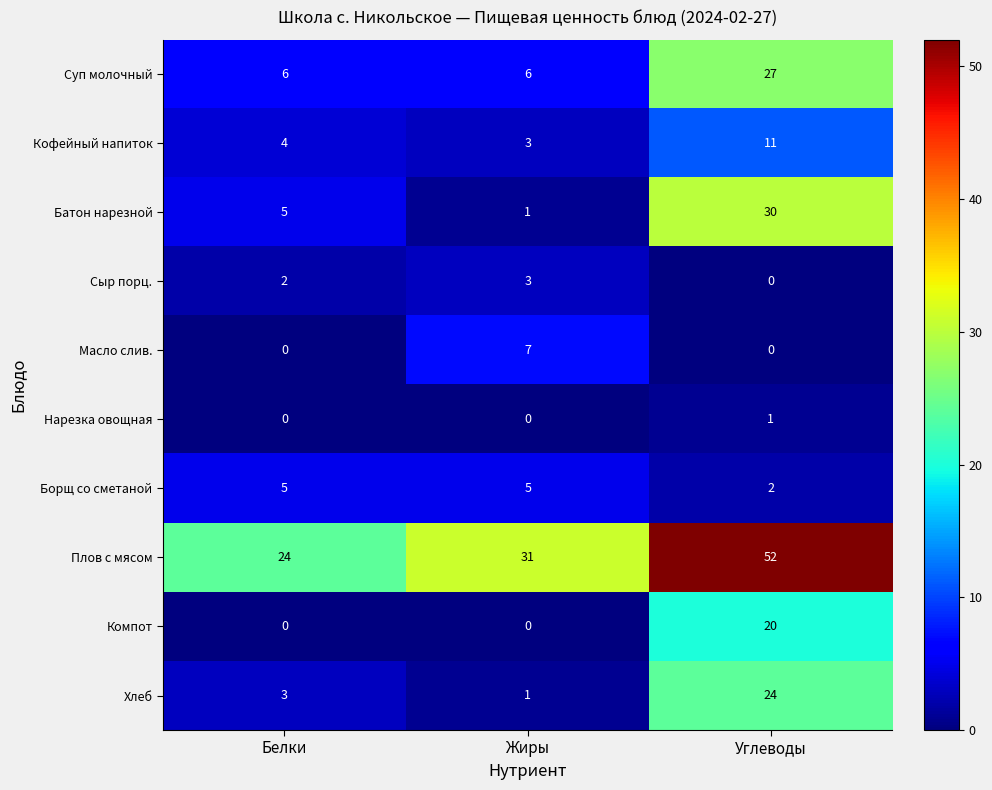

List the series in order of their peak value, highest first.

Плов с мясом, Батон нарезной, Суп молочный, Хлеб, Компот, Кофейный напиток, Масло слив., Борщ со сметаной, Сыр порц., Нарезка овощная